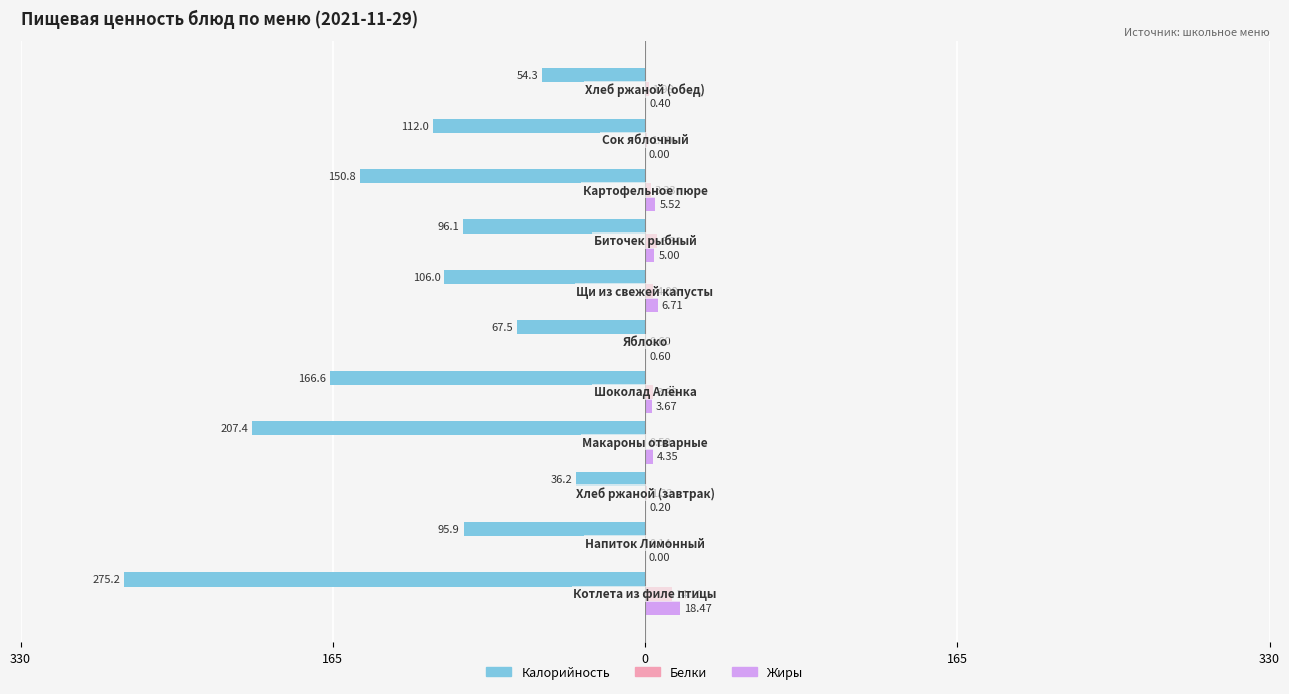

What are all the series names shown in the legend?

Калорийность, Белки, Жиры